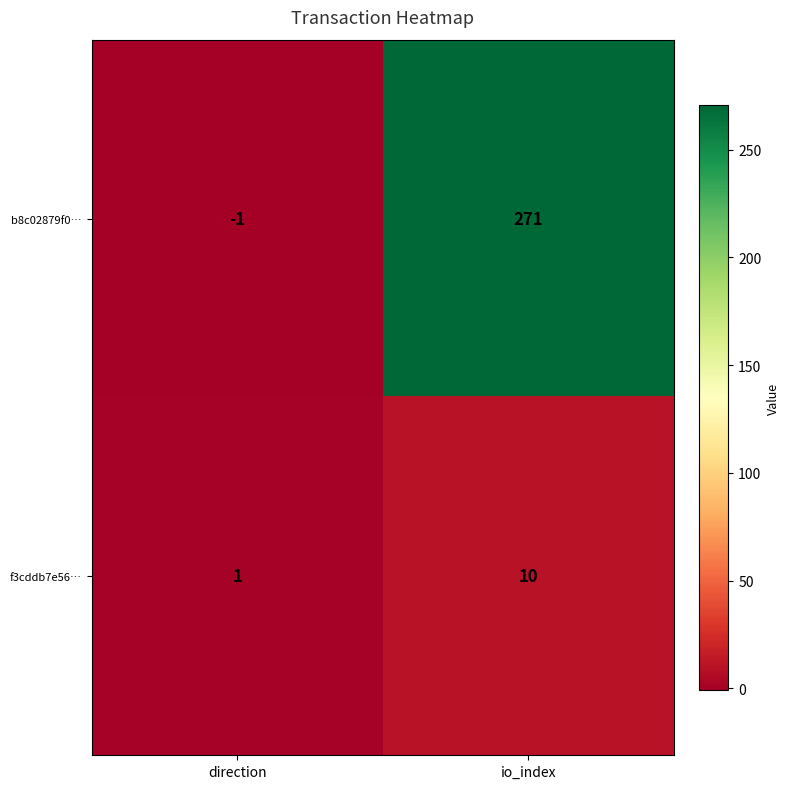

List the series in order of their peak value, highest first.

b8c02879f0…, f3cddb7e56…